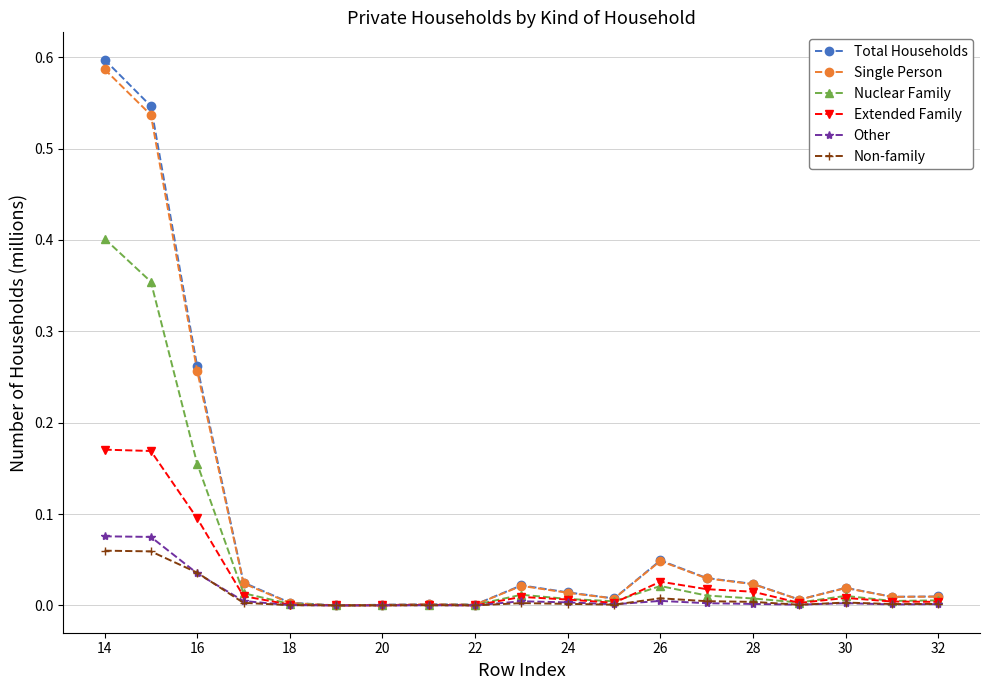

Rank the series by their maximum value, from highest to lowest.

Total Households, Single Person, Nuclear Family, Extended Family, Other, Non-family